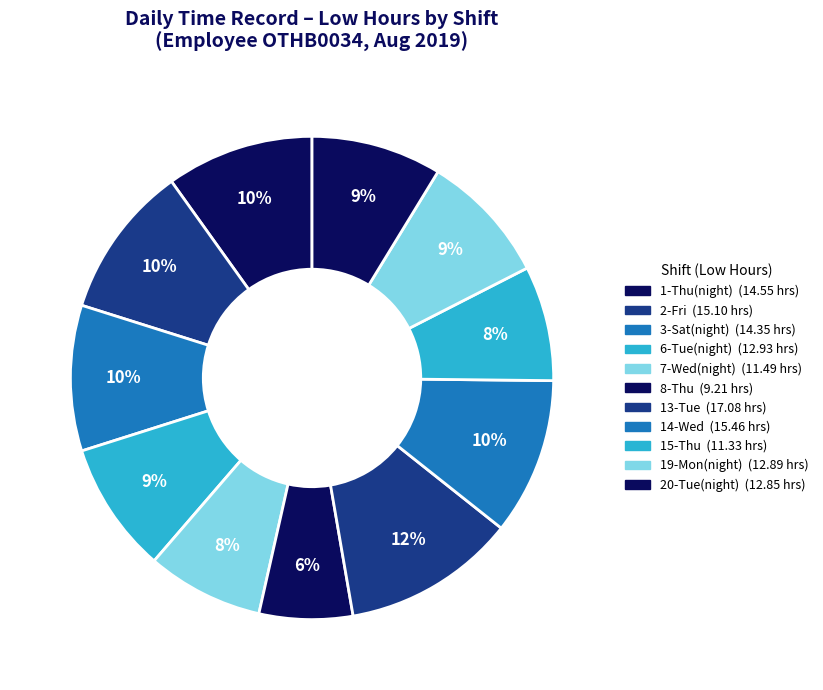

What percentage do 7-Wed(night) and 8-Thu together represent?

14.1%